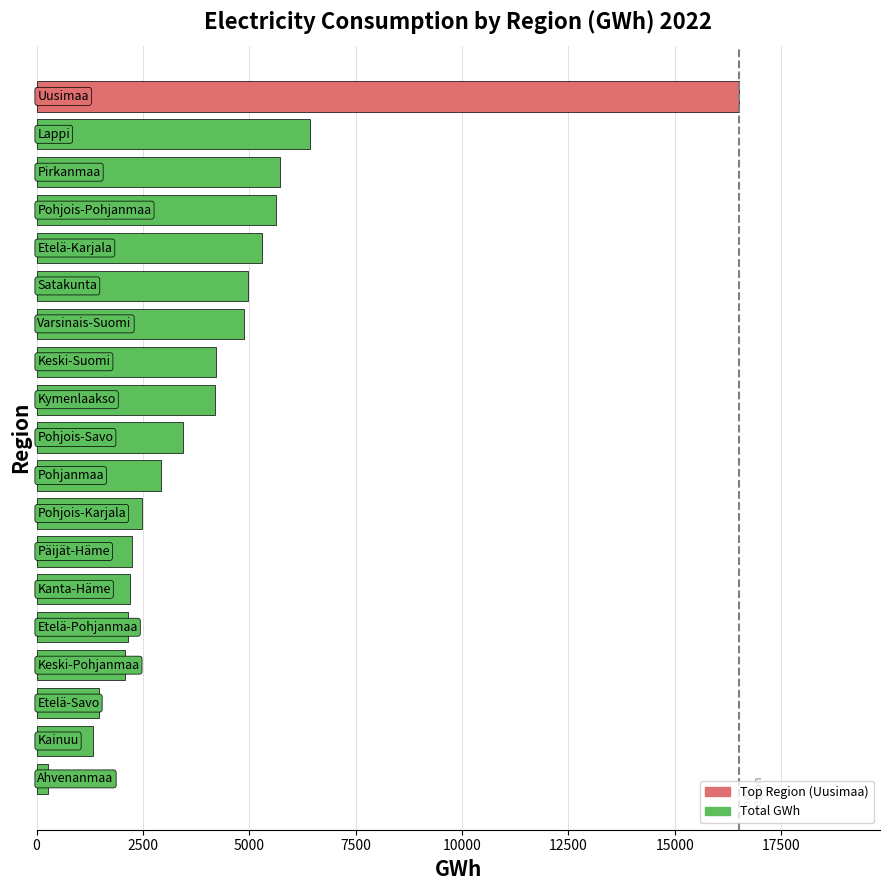

Does the chart contain stacked bars?

No